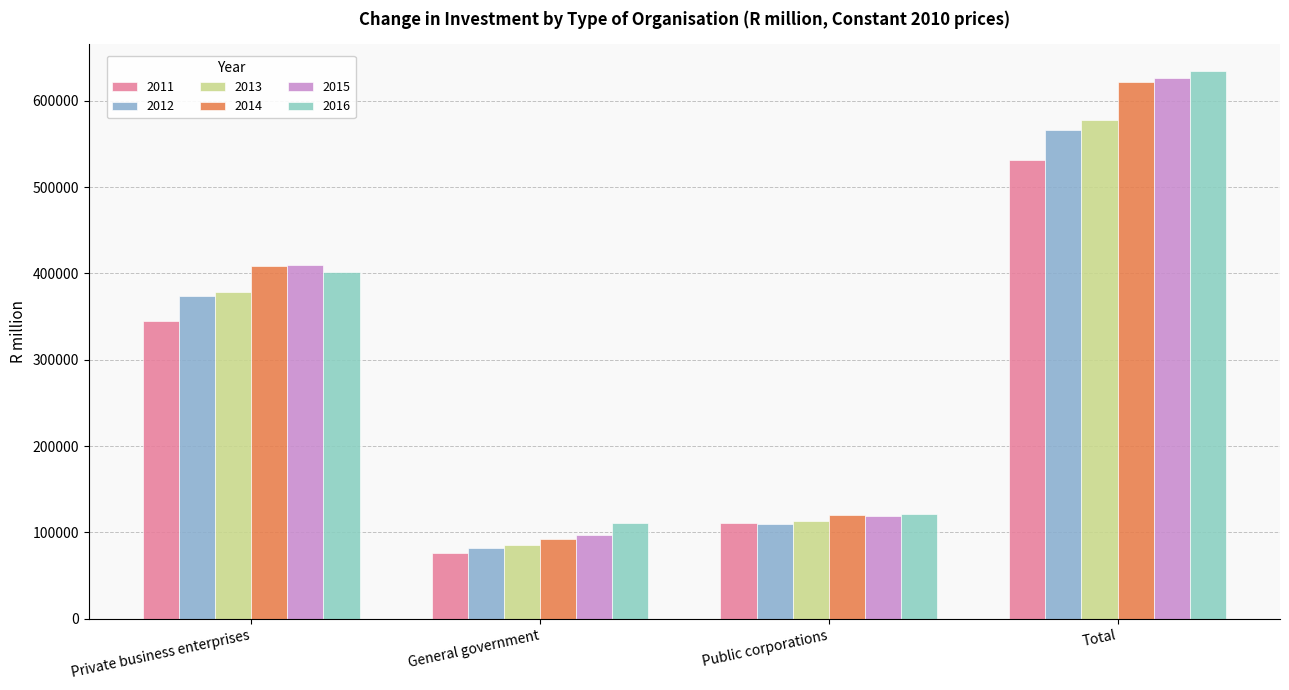

At which label does 2011 reach its minimum?

General government